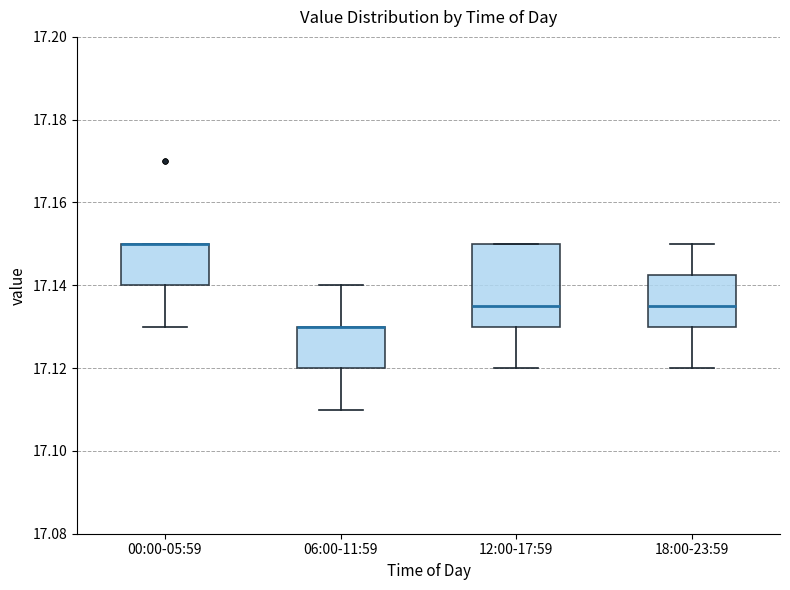

Reading left to right, read every box against the y-axis: the position of its median line, the range the box covers, and the ends of its whiskers. The values are not printed on the chart, so give them approximately, as read against the axis.

00:00-05:59: median 17.150 (drawn on the box's upper edge), box 17.140 to 17.150, whiskers 17.130 to 17.150
06:00-11:59: median 17.130 (drawn on the box's upper edge), box 17.120 to 17.130, whiskers 17.110 to 17.140
12:00-17:59: median 17.136, box 17.130 to 17.150, whiskers 17.120 to 17.150
18:00-23:59: median 17.136, box 17.130 to 17.142, whiskers 17.120 to 17.150